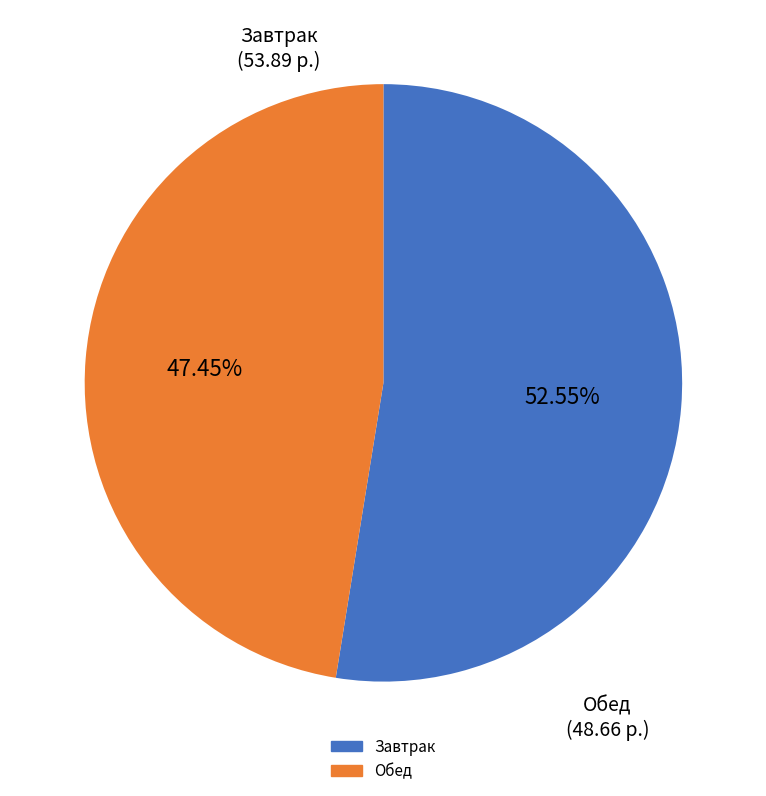

Does any single category account for the majority?

Yes